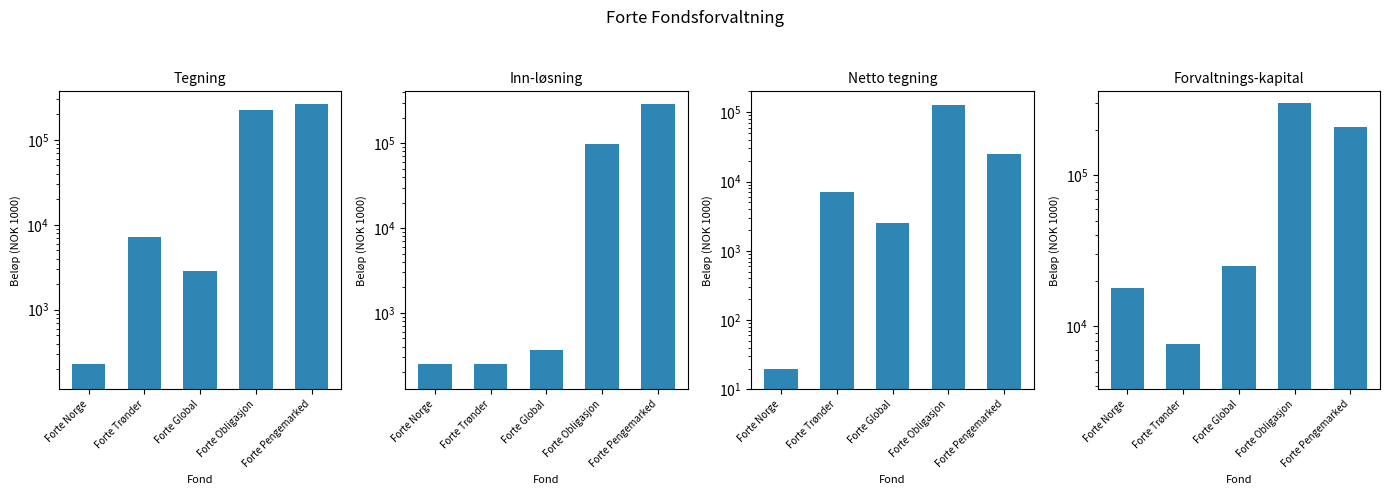

How many series are shown in this chart?

4